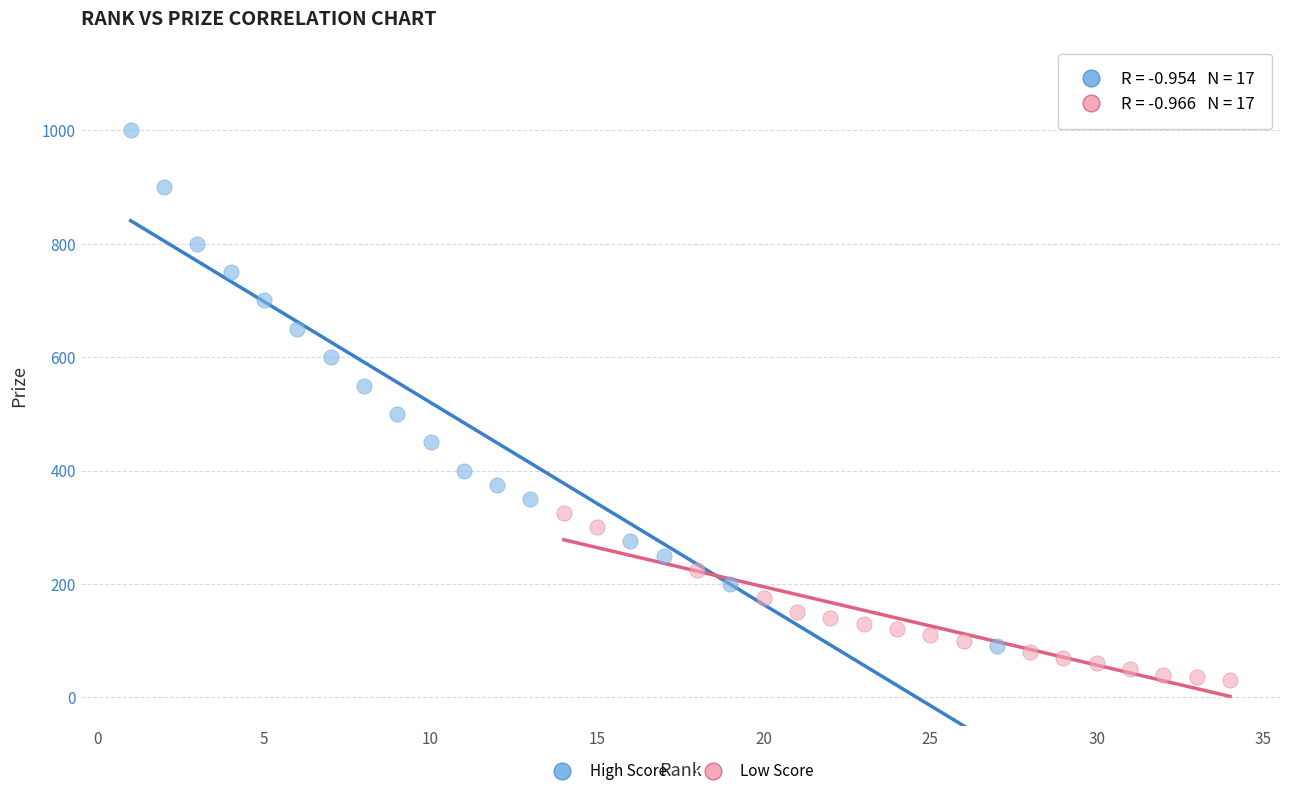

Which series reaches the maximum Y coordinate?

High Score